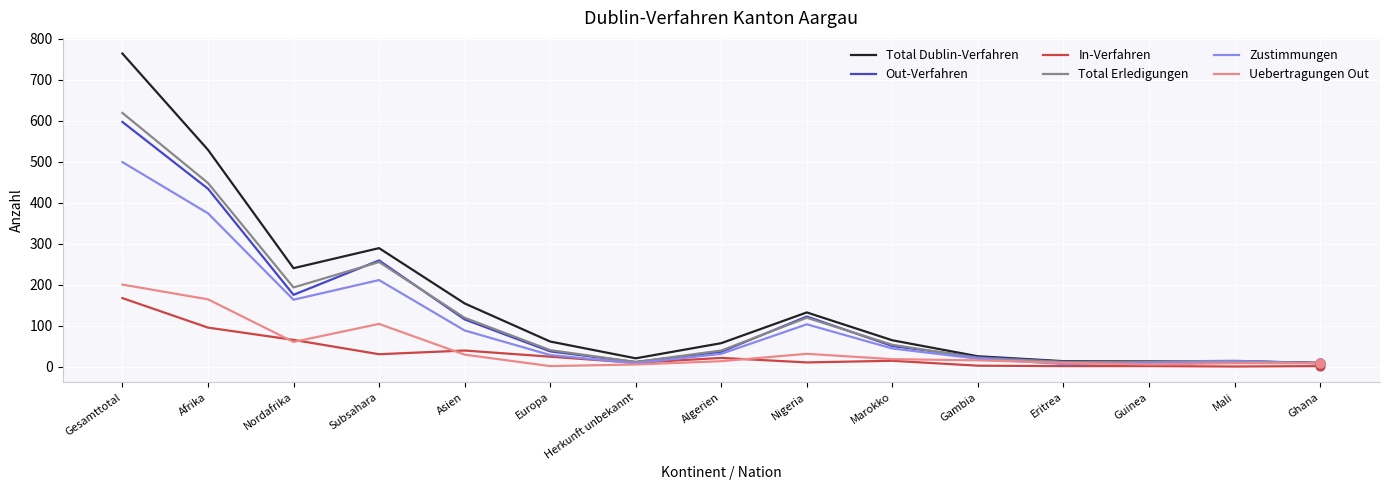

Which series changed the most between Gesamttotal and Europa?

Total Dublin-Verfahren